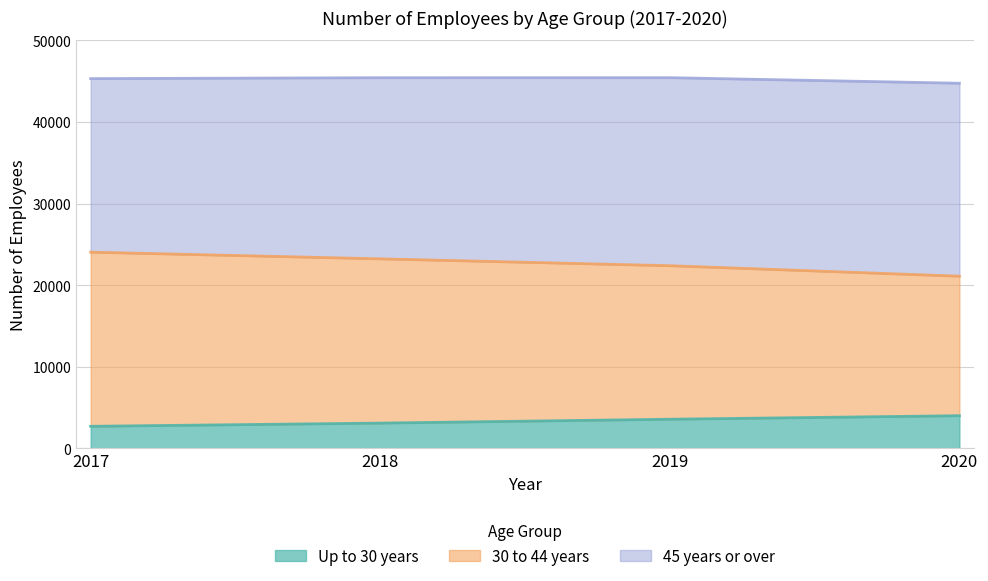

True or false: 30 to 44 years and Up to 30 years intersect in this chart.

False